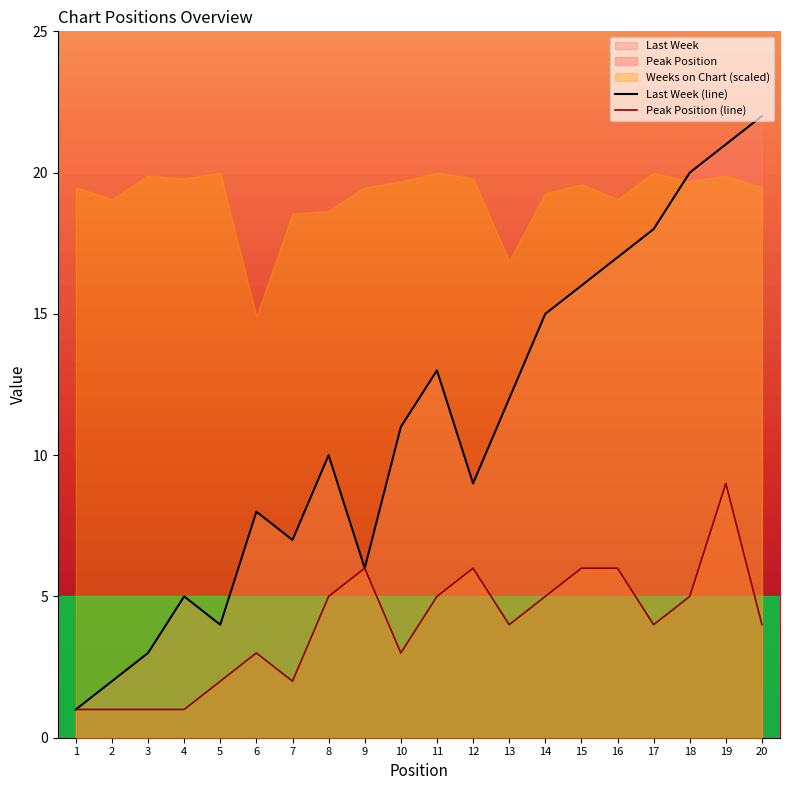

True or false: Last Week (line) has a value of 16 at 15.

True